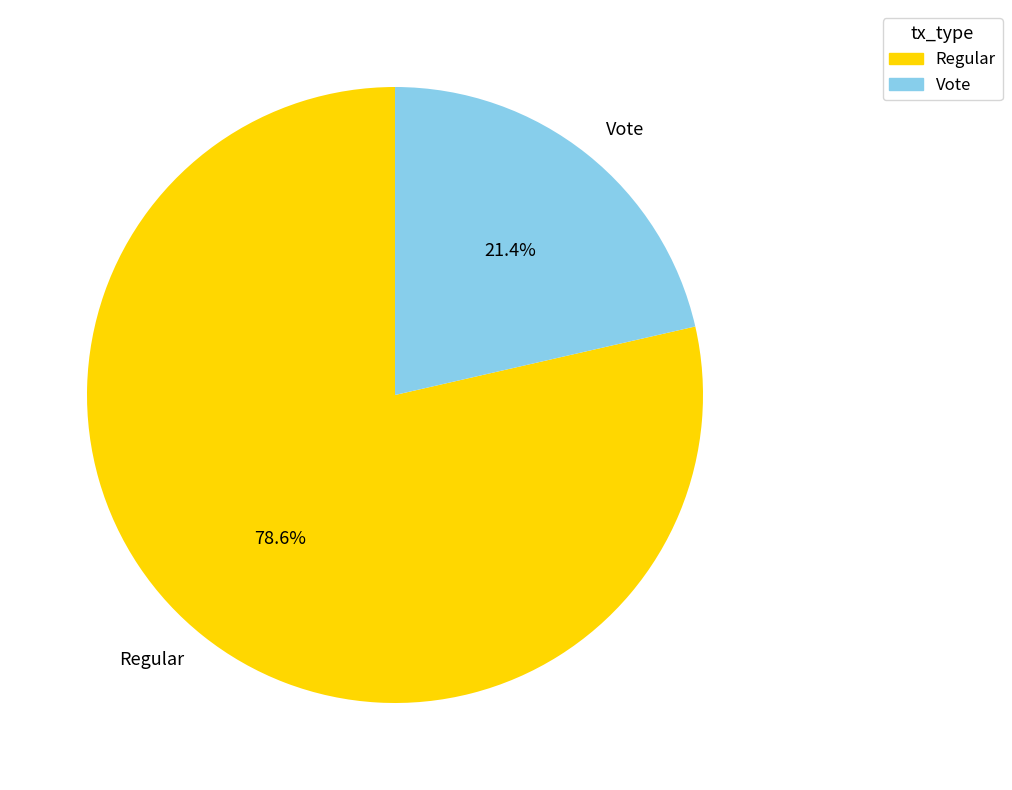

What is the smallest slice in the pie chart?

Vote